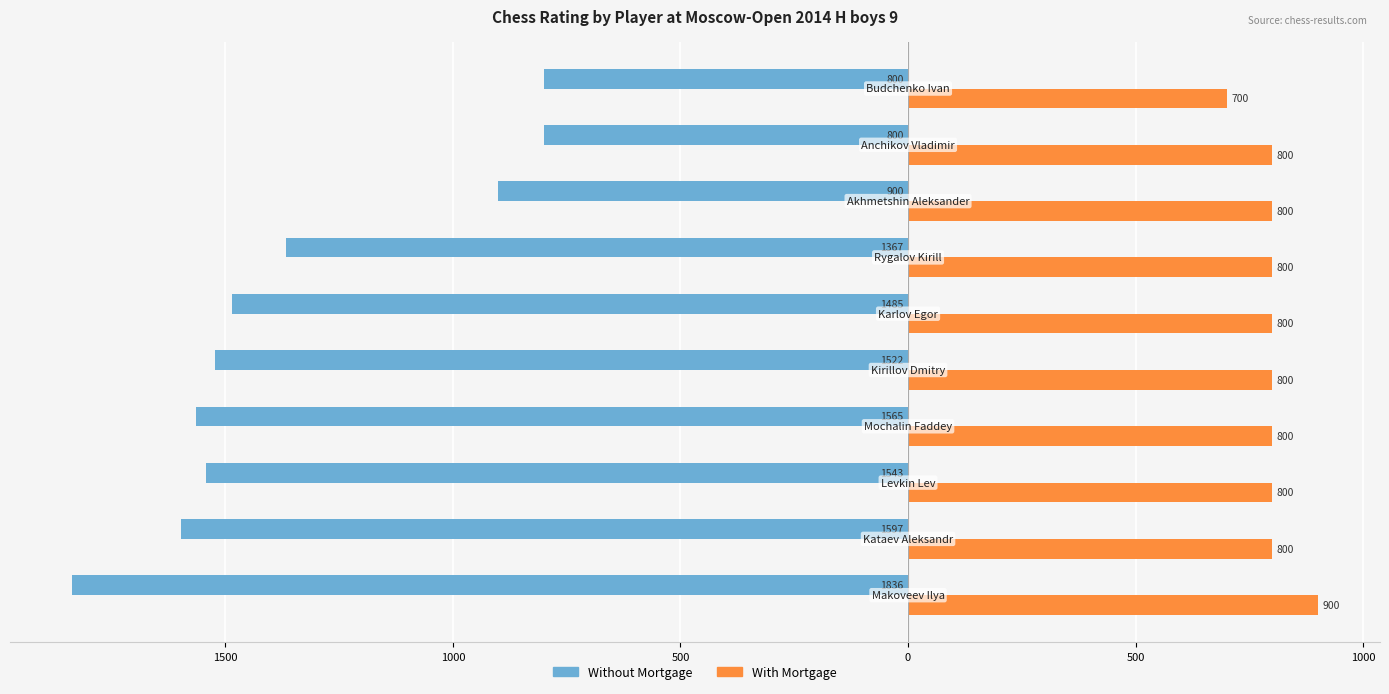

What is the difference between the second highest and minimum values in the With Mortgage series?

100